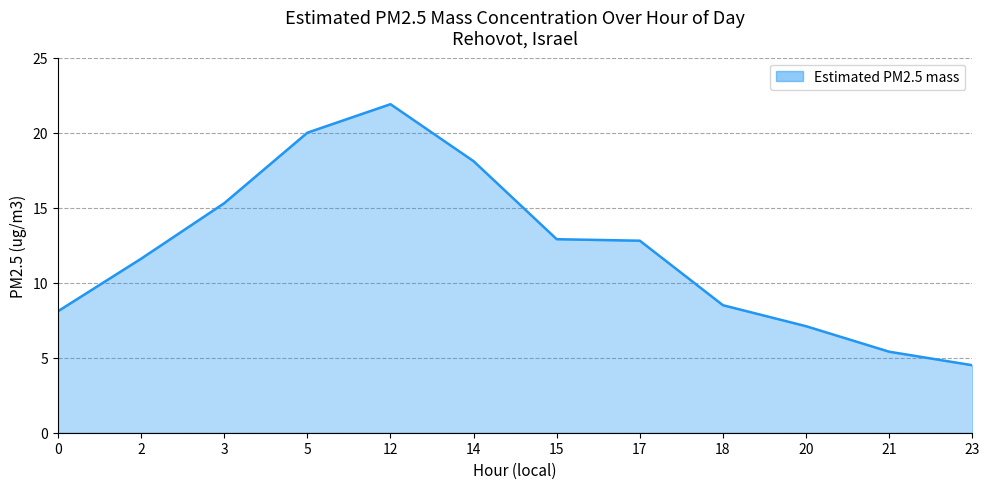

How many lines are shown in the chart?

1